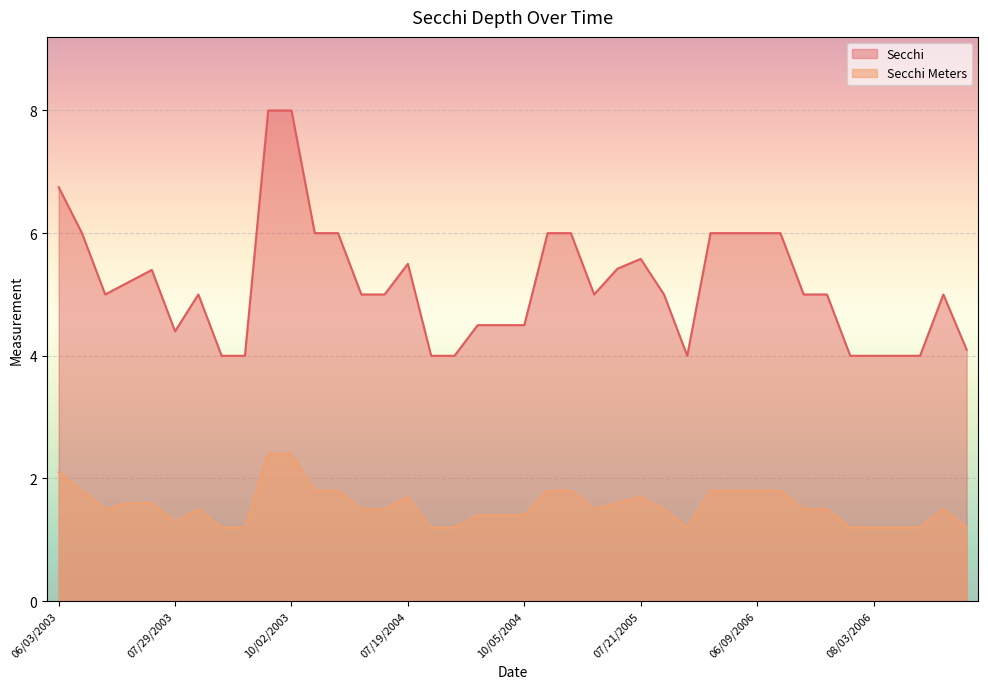

Rank the categories by Secchi value from highest to lowest.

09/15/2003, 10/02/2003, 06/03/2003, 06/13/2003, 05/05/2004, 05/19/2004, 06/06/2005, 06/20/2005, 05/03/2006, 05/21/2006, 06/09/2006, 06/21/2006, 07/21/2005, 07/19/2004, 07/13/2005, 07/18/2003, 07/09/2003, 06/25/2003, 08/13/2003, 06/15/2004, 06/30/2004, 07/05/2005, 08/02/2005, 06/30/2006, 07/19/2006, 09/14/2006, 09/07/2004, 09/17/2004, 10/05/2004, 07/29/2003, 02/19/2007, 08/26/2003, 09/05/2003, 08/04/2004, 08/21/2004, 08/14/2005, 07/27/2006, 08/03/2006, 08/20/2006, 09/01/2006